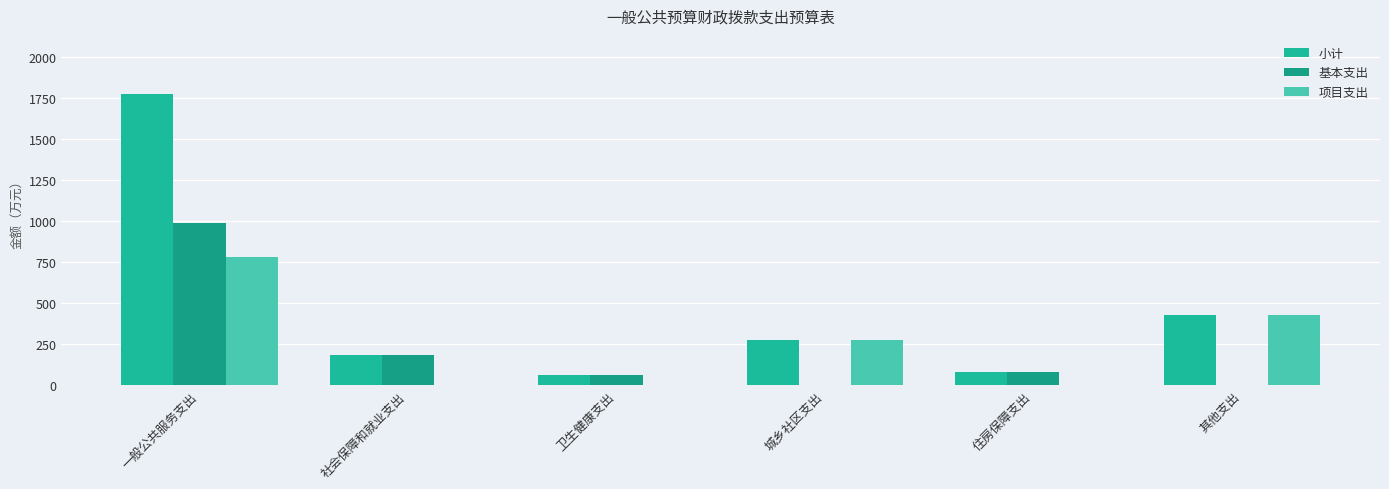

What is the average value of the 基本支出 series?

219.8